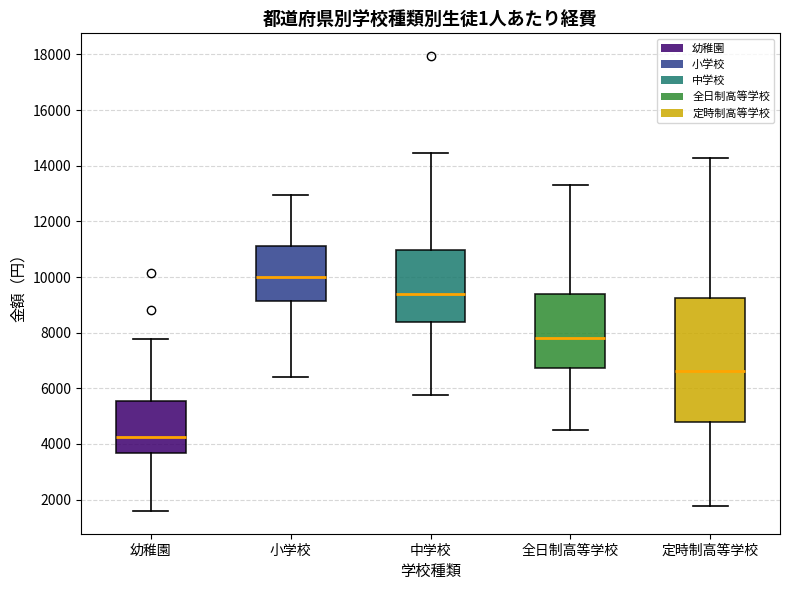

Reading left to right, transcribe this box plot: for each box, give where its median line is, the range the box spans, and where its two whiskers end, as read against the y-axis. The values are not printed on the chart, so give them approximately, as read against the axis.

幼稚園: median 4200, box 3600 to 5600, whiskers 1600 to 7800
小学校: median 10000, box 9200 to 11000, whiskers 6400 to 13000
中学校: median 9400, box 8400 to 11000, whiskers 5800 to 14400
全日制高等学校: median 7800, box 6800 to 9400, whiskers 4400 to 13400
定時制高等学校: median 6600, box 4800 to 9200, whiskers 1800 to 14200